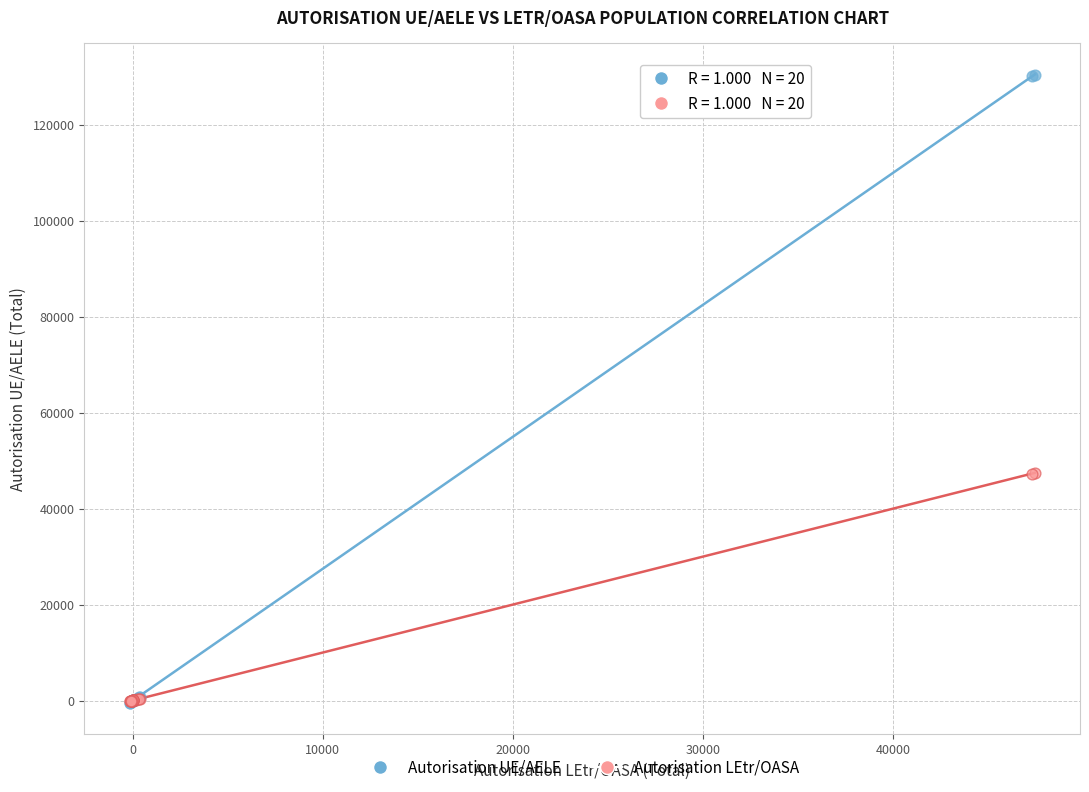

Which series has the widest spread of Y values?

Autorisation UE/AELE